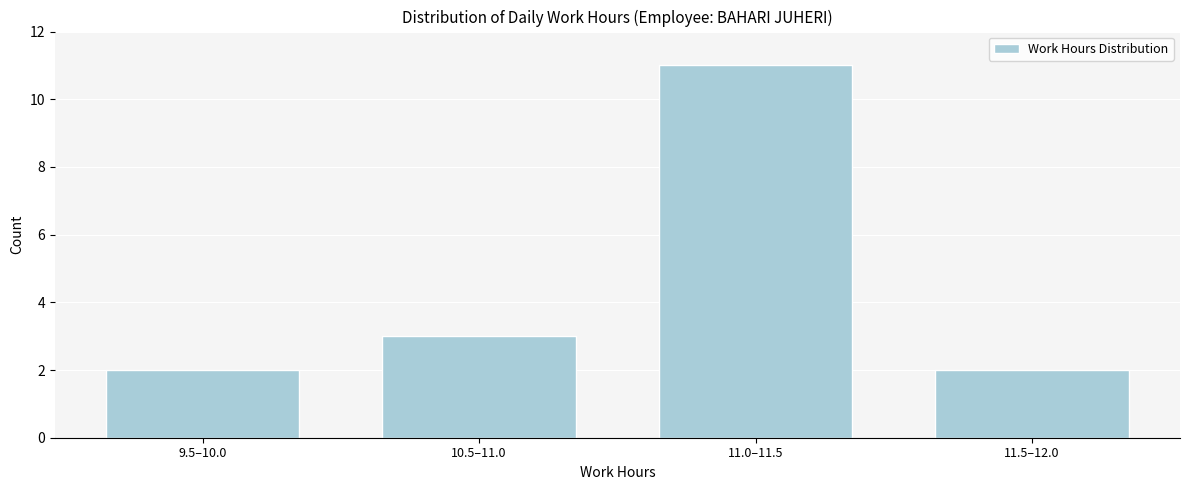

Reading left to right, list all the values displayed in this chart.

9.5–10.0=2	10.5–11.0=3	11.0–11.5=11	11.5–12.0=2